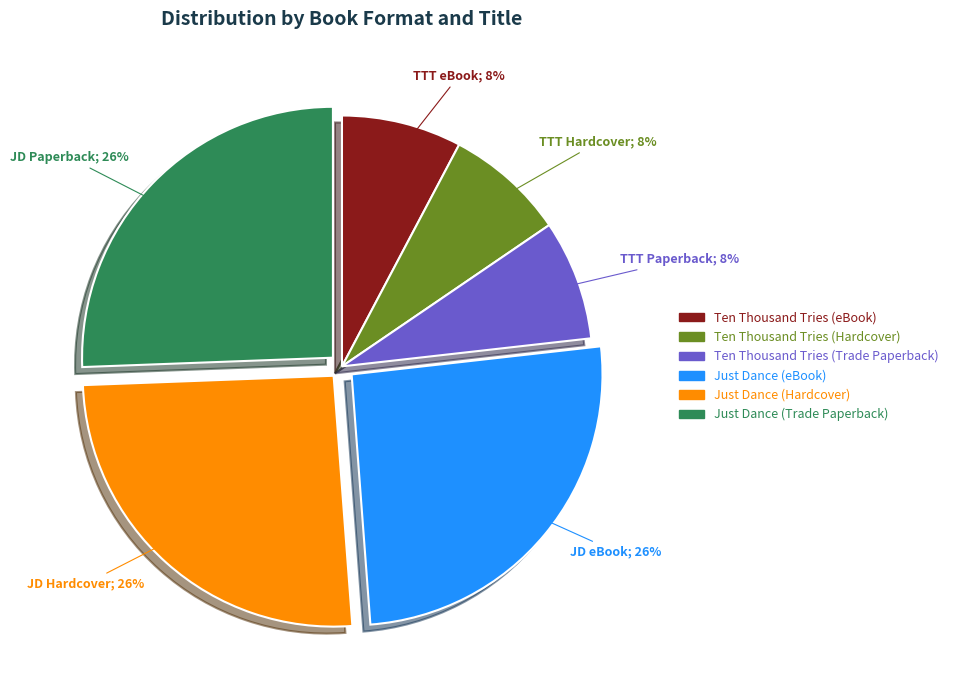

Does Ten Thousand Tries (Trade Paperback) account for over 50% of the chart?

No